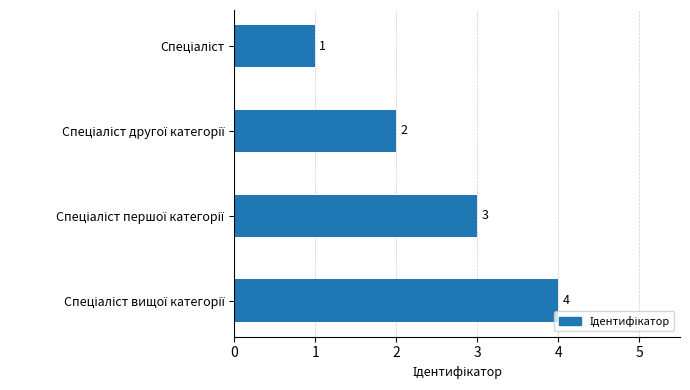

What is the difference between the maximum and minimum values?

3